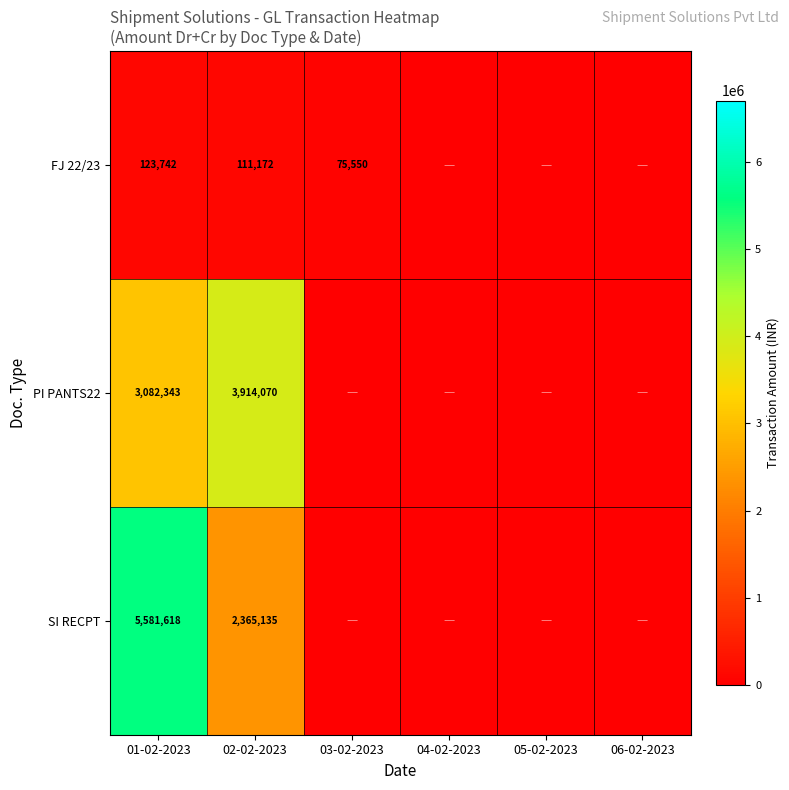

Count the number of data series in this chart.

3